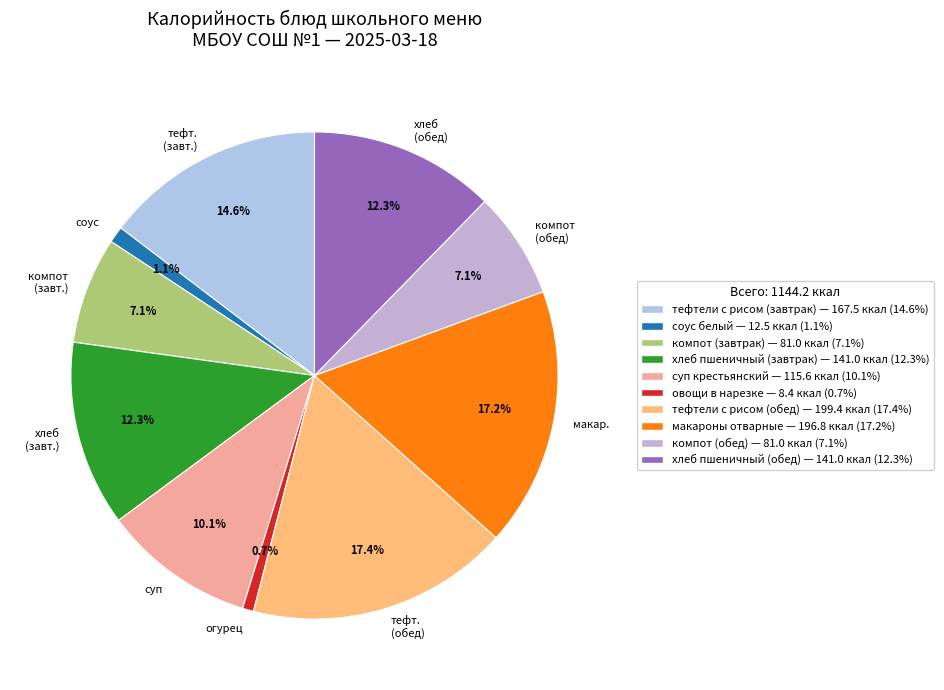

Does any single category account for the majority?

No